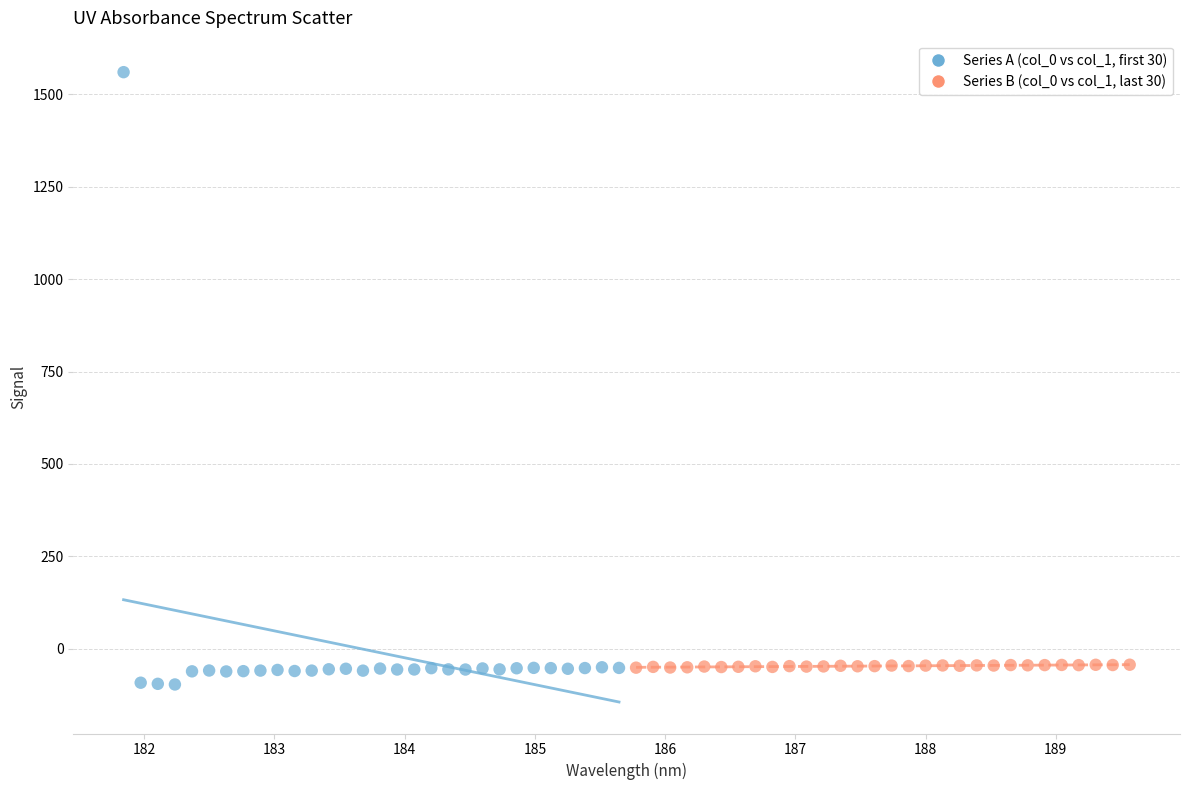

Which series has the largest Y range (max minus min)?

Series A (col_0 vs col_1, first 30)